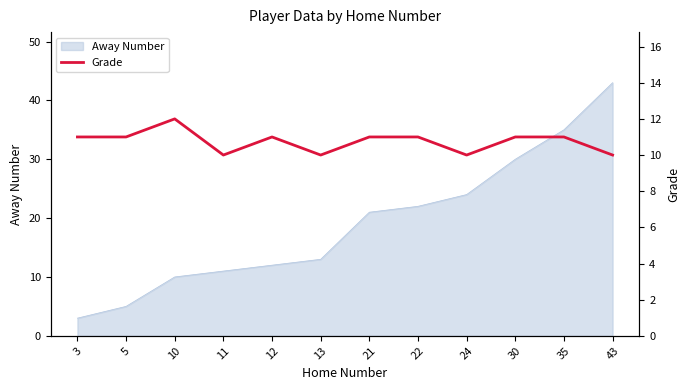

The value at 10 is 12. True or false?

True